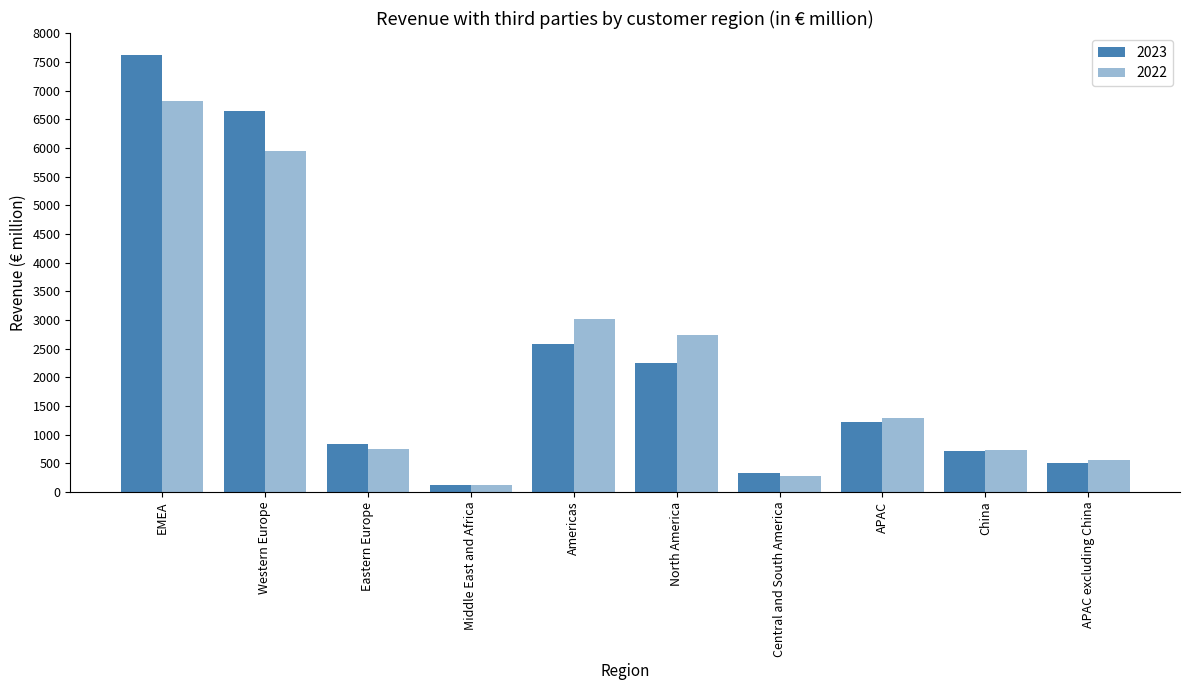

True or false: 2022 has a value of 2732.2 at North America.

True